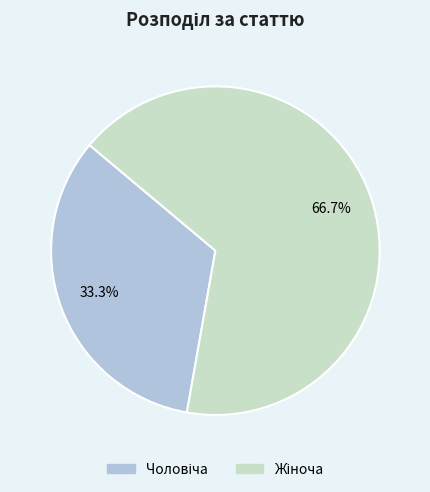

How many slices are in this pie chart?

2